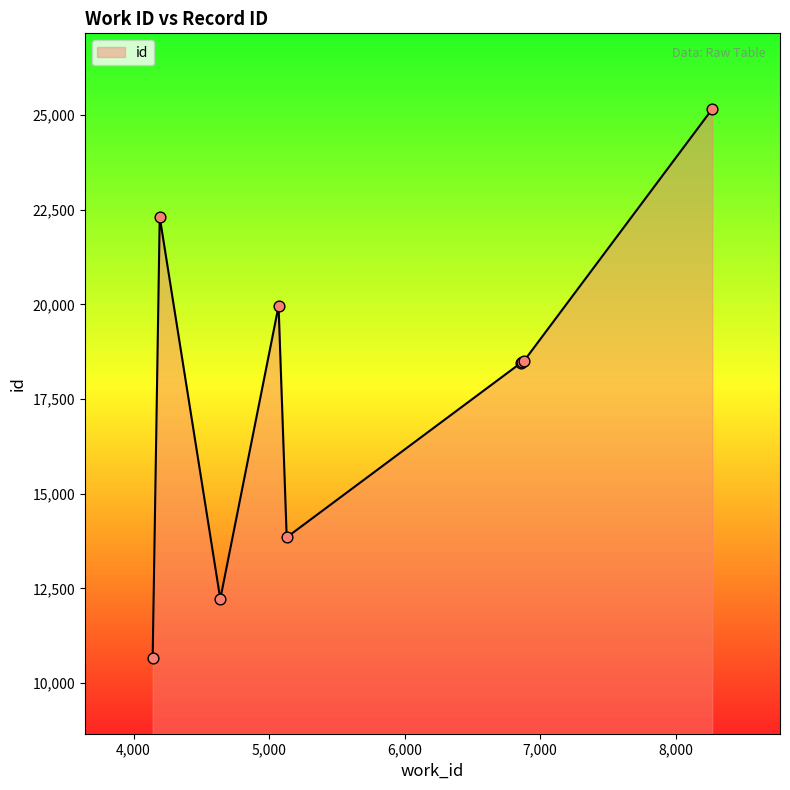

What is the smallest value displayed?

10658